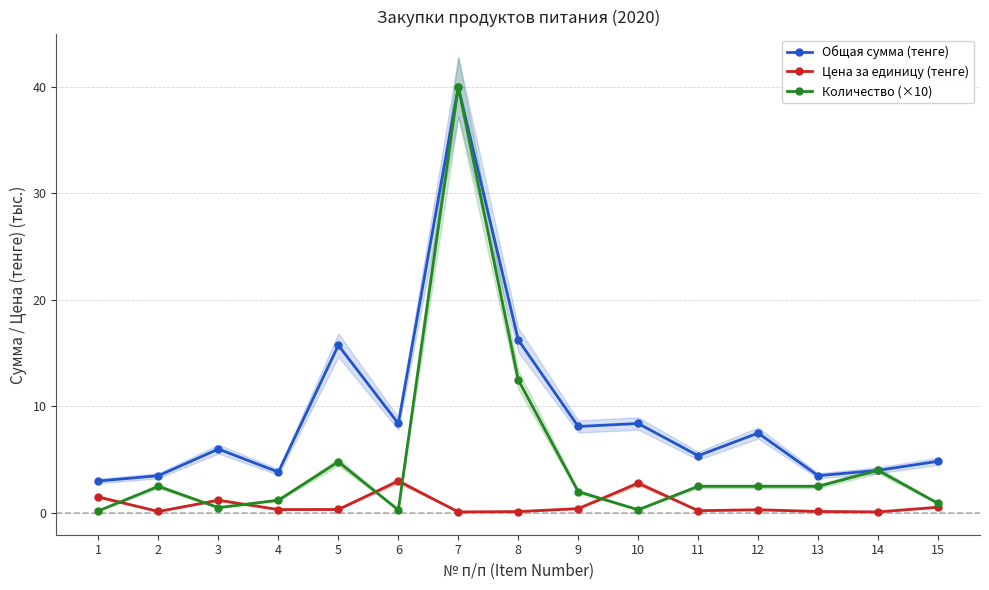

What is the difference between the second highest and minimum values in the Цена за единицу (тенге) series?

2.7